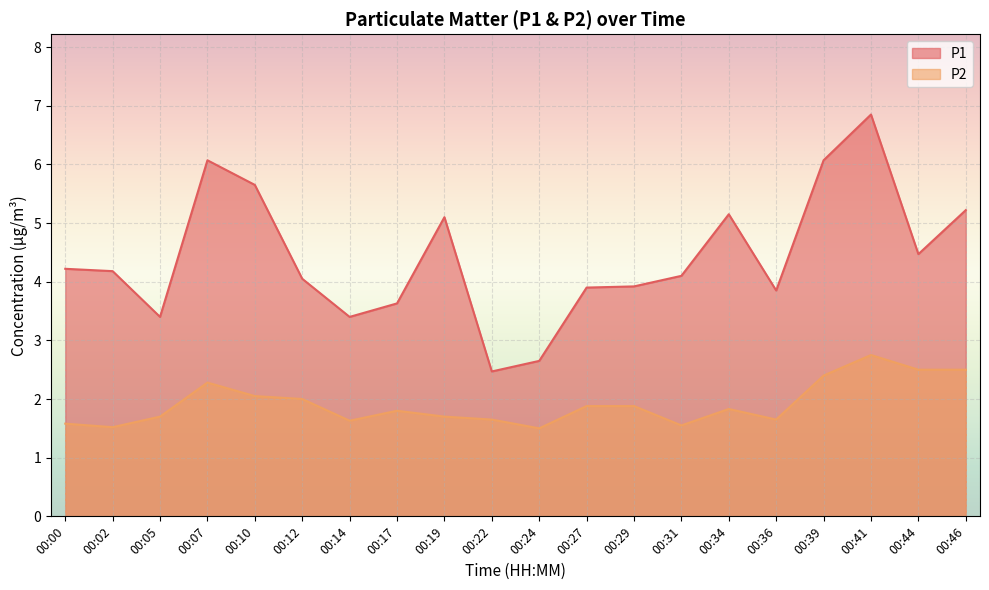

At which category does P1 reach its first local valley?

00:05